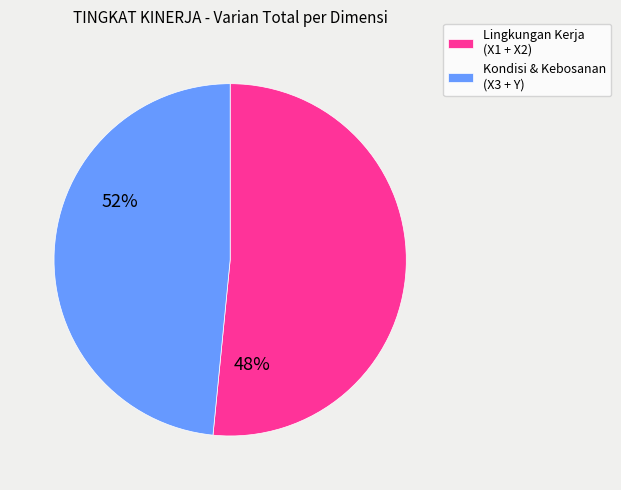

Which category has the smallest portion of the pie?

Kondisi & Kebosanan (X3 + Y)